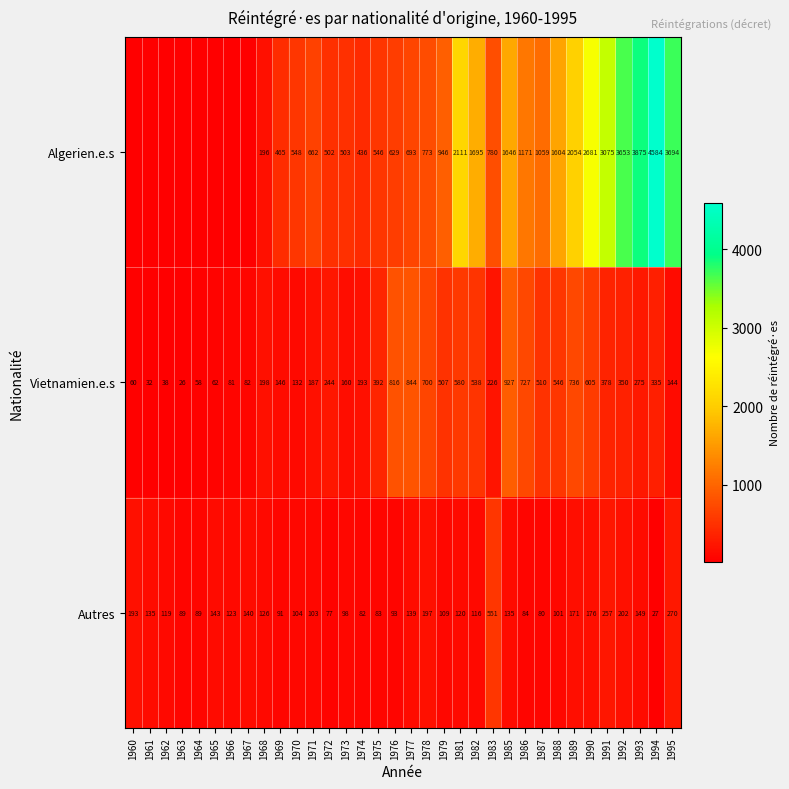

List the labels in order of Vietnamien.e.s value, largest first.

1985, 1977, 1976, 1989, 1986, 1978, 1990, 1981, 1988, 1982, 1987, 1979, 1975, 1991, 1992, 1994, 1993, 1972, 1983, 1968, 1974, 1971, 1973, 1969, 1995, 1970, 1967, 1966, 1965, 1960, 1964, 1962, 1961, 1963